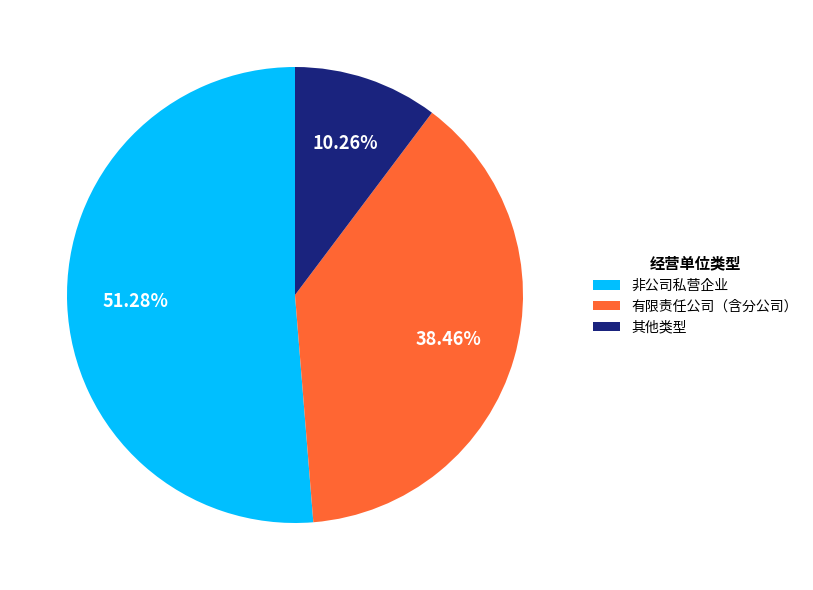

The 非公司私营企业 slice represents 51% of the pie. True or false?

True